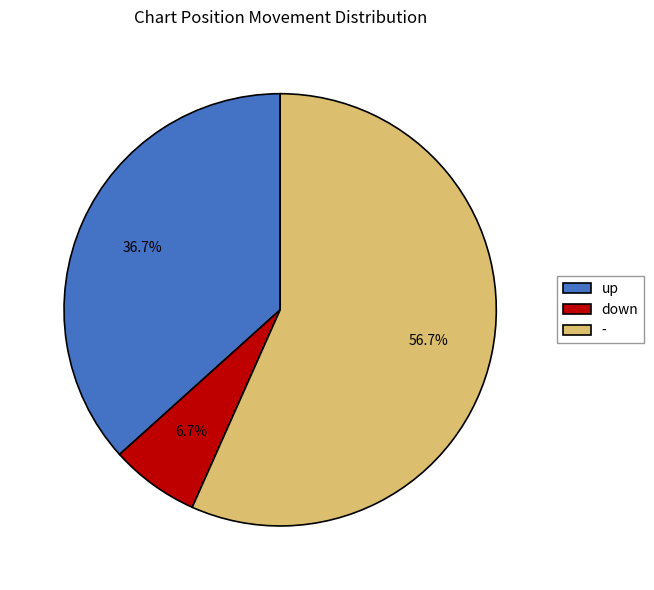

To the nearest percent, what percentage of the pie is up?

37%